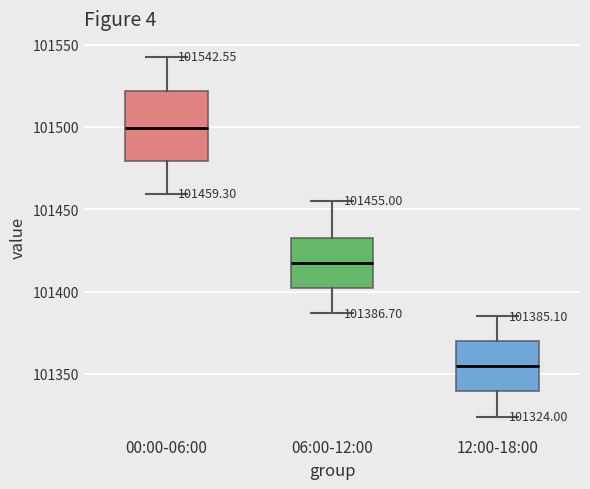

Which box's median line is the lowest?

12:00-18:00